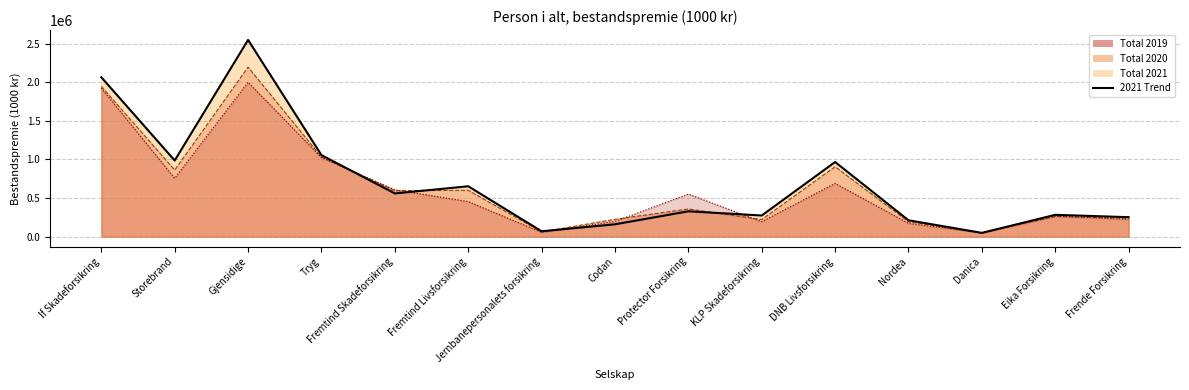

Reading left to right, list all the values displayed in this chart.

2021 Line: If Skadeforsikring=2063872	Storebrand=986282	Gjensidige=2547290	Tryg=1055665	Fremtind Skadeforsikring=559745	Fremtind Livsforsikring=652390	Jernbanepersonalets forsikring=69855	Codan=160192	Protector Forsikring=328405	KLP Skadeforsikring=274001	DNB Livsforsikring=966565	Nordea=212258	Danica=49170	Eika Forsikring=282755	Frende Forsikring=252470
2020 Line: If Skadeforsikring=1945590	Storebrand=862343	Gjensidige=2194646	Tryg=1030934	Fremtind Skadeforsikring=595871	Fremtind Livsforsikring=600584	Jernbanepersonalets forsikring=61534	Codan=224580	Protector Forsikring=358341	KLP Skadeforsikring=221741	DNB Livsforsikring=905793	Nordea=192791	Danica=49791	Eika Forsikring=261873	Frende Forsikring=238286
2019 Line: If Skadeforsikring=1923348	Storebrand=756050	Gjensidige=1998946	Tryg=1024176	Fremtind Skadeforsikring=606893	Fremtind Livsforsikring=454351	Jernbanepersonalets forsikring=55470	Codan=197818	Protector Forsikring=551143	KLP Skadeforsikring=194372	DNB Livsforsikring=690137	Nordea=172433	Danica=49154	Eika Forsikring=265576	Frende Forsikring=224435